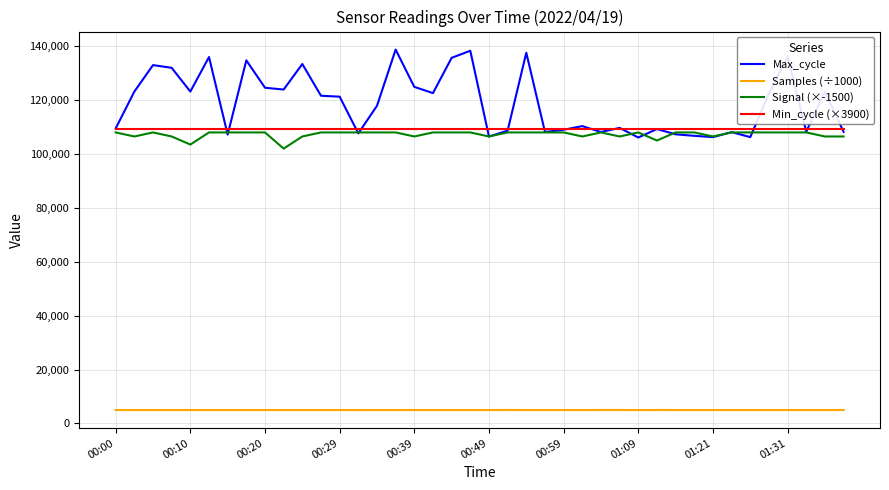

What is the average value of the Signal (×-1500) series?

107287.5